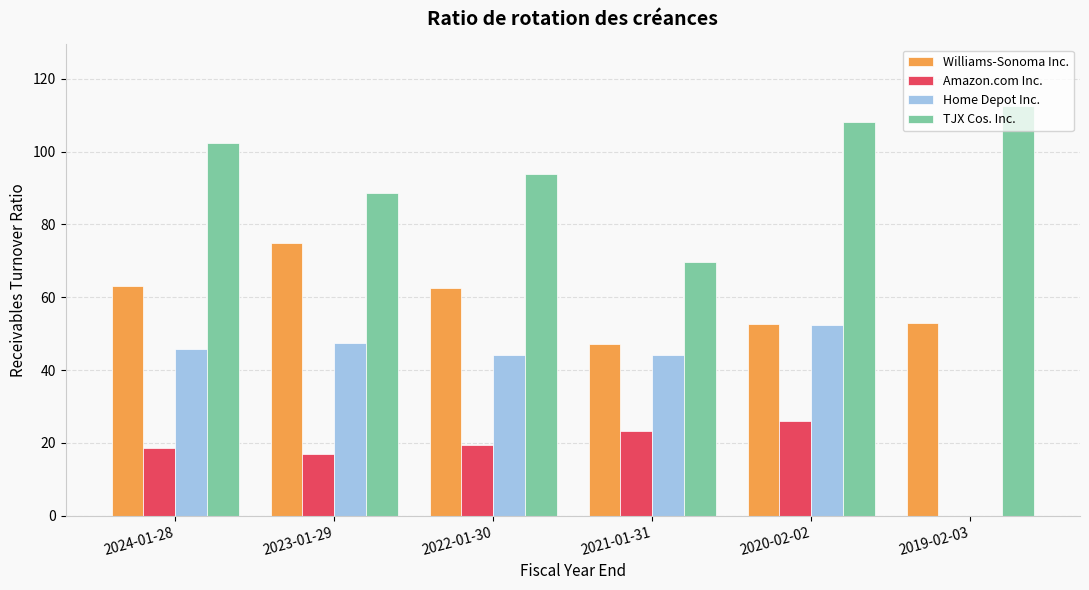

What is the maximum value for TJX Cos. Inc.?

112.5